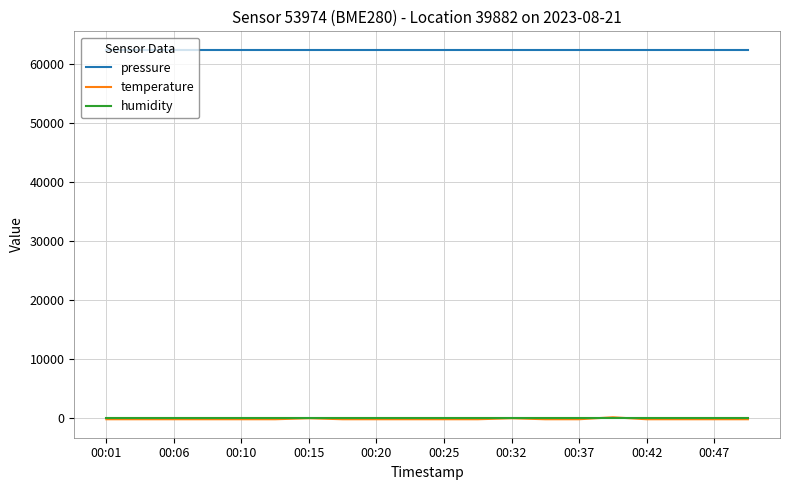

What is the greatest value displayed?

62424.0